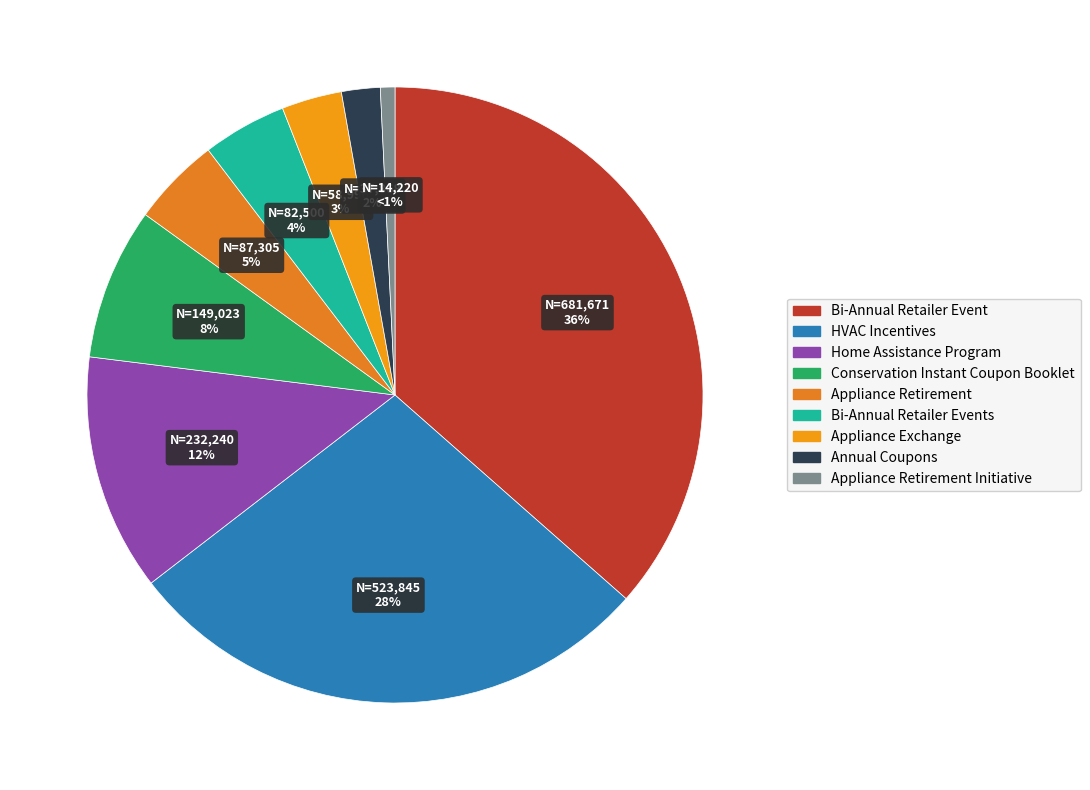

Is it true that Appliance Retirement is 5% of the pie?

True